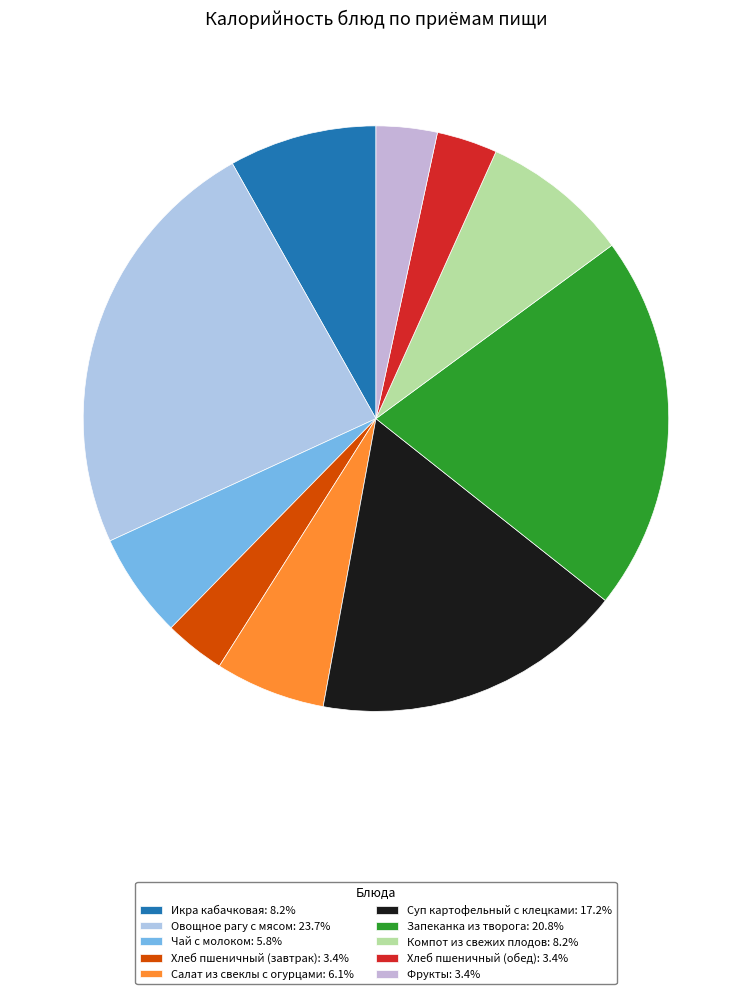

How many slices are in this pie chart?

10